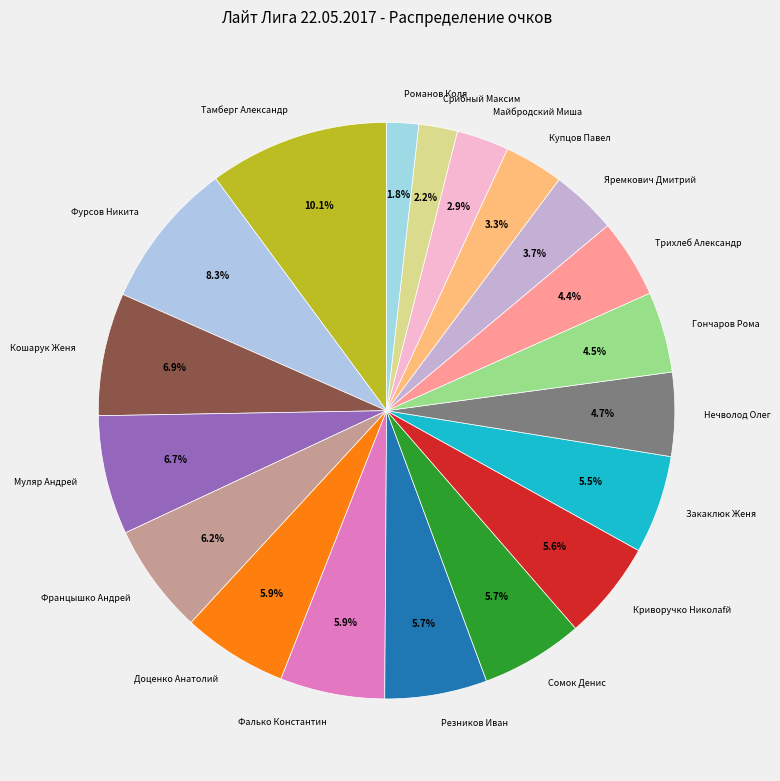

Count the number of slices in the pie.

19